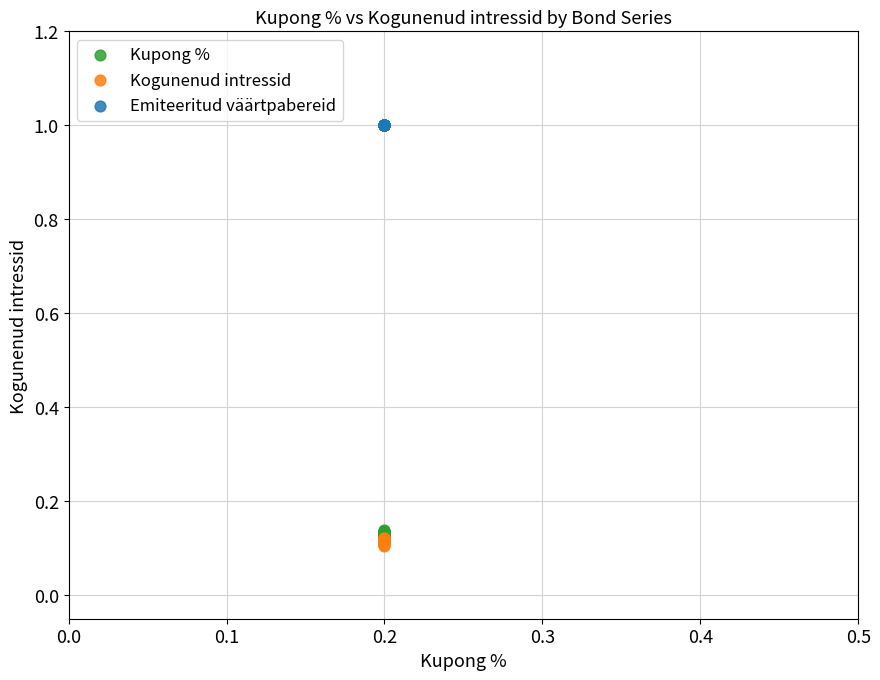

Which series reaches the minimum Y coordinate?

Kogunenud intressid